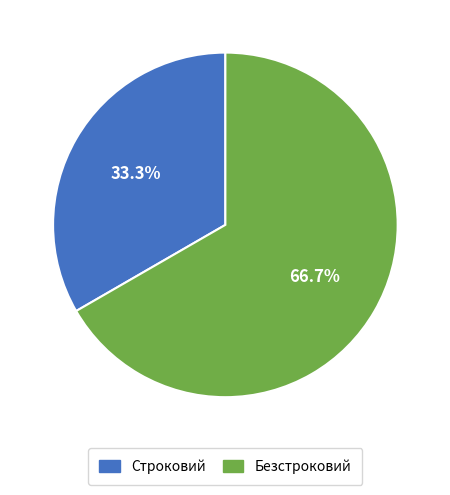

How much of the chart is everything except Безстроковий?

33.3%